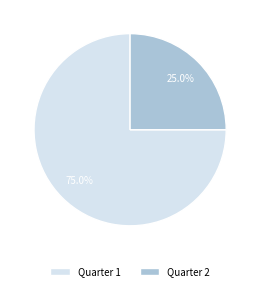

Count the number of slices in the pie.

2